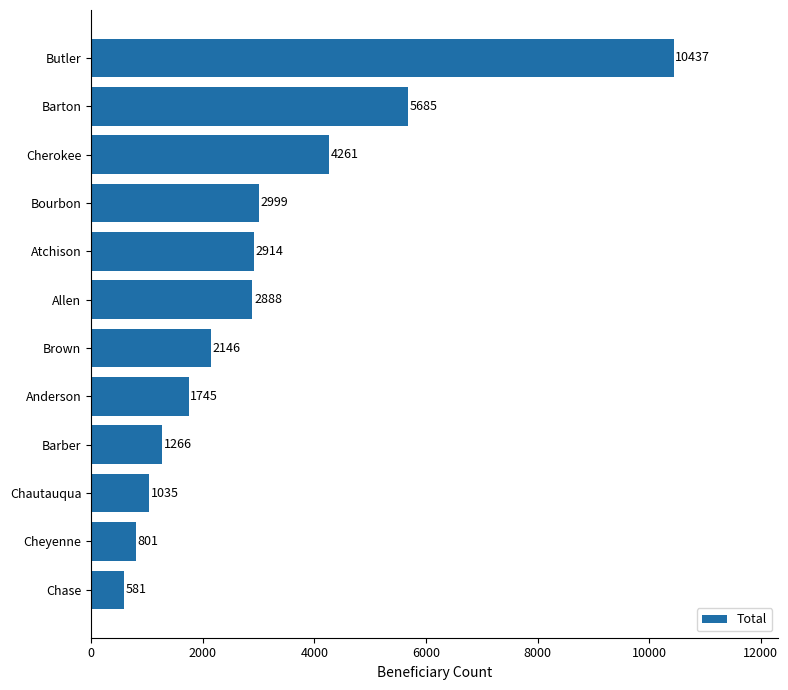

List the labels in order of value, largest first.

Butler, Barton, Cherokee, Bourbon, Atchison, Allen, Brown, Anderson, Barber, Chautauqua, Cheyenne, Chase